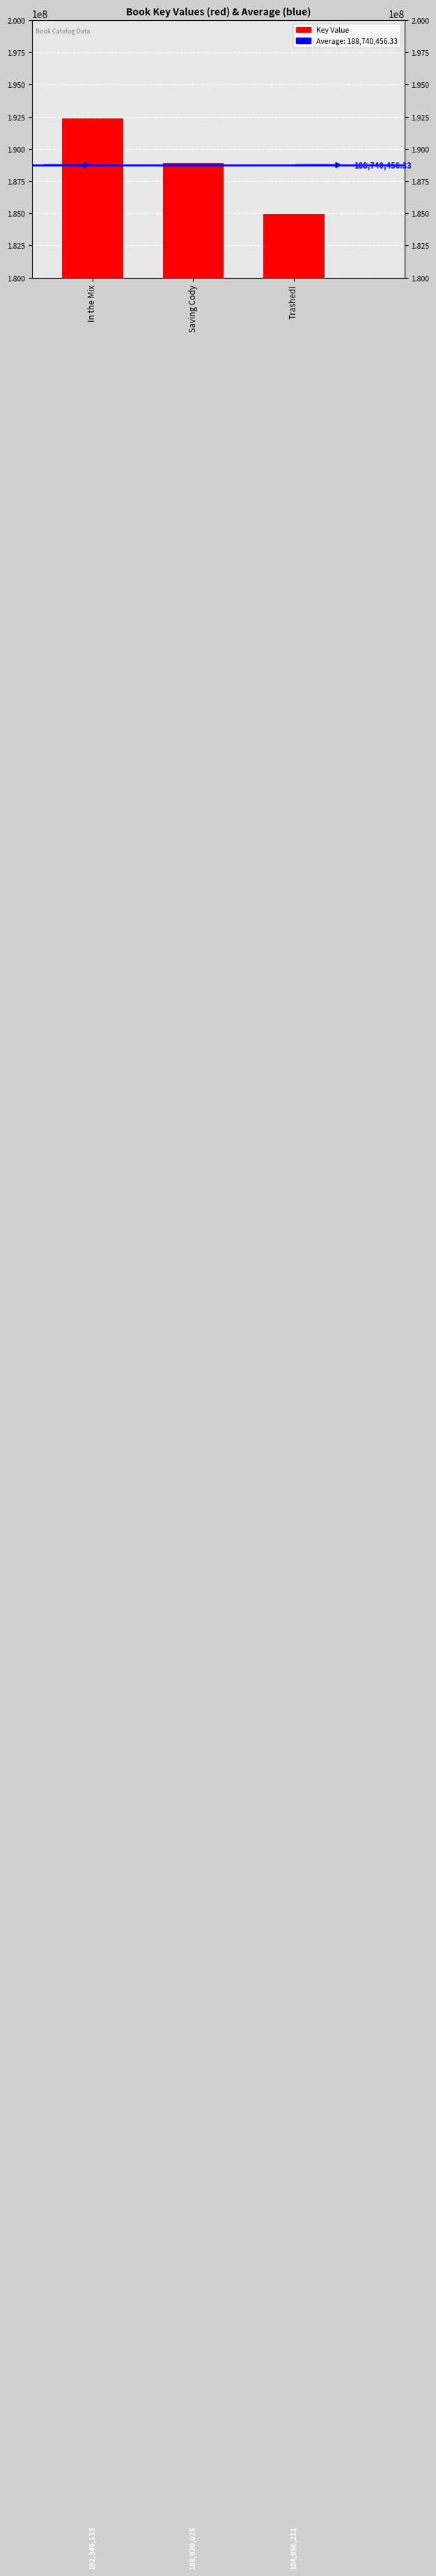

How many bars are there in total?

3